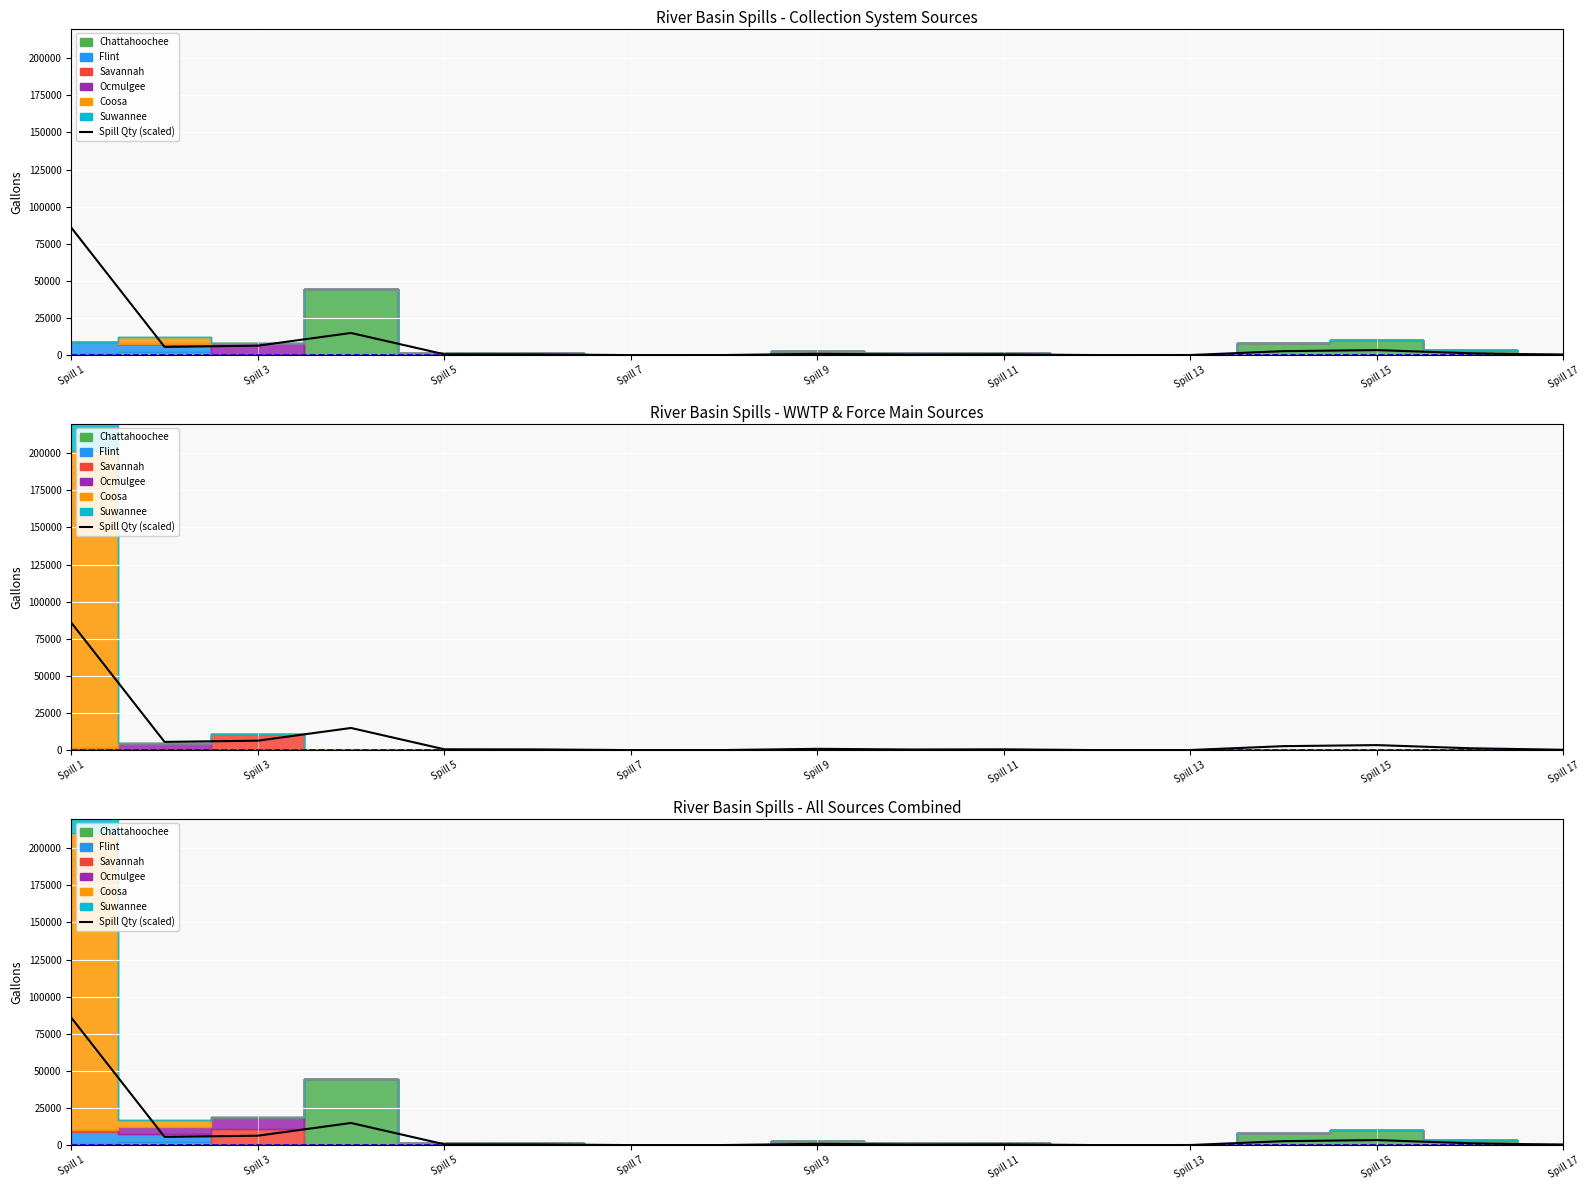

How many data points are above 566?

9